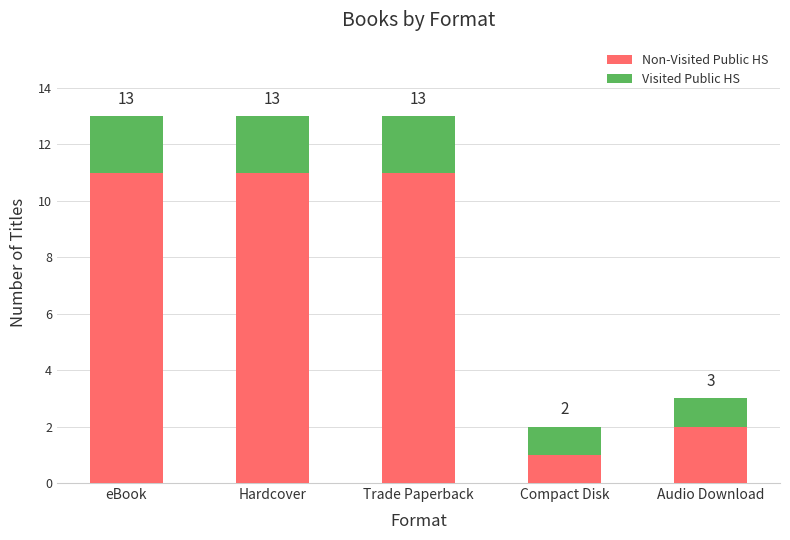

What is the sum of the Non-Visited Public HS values at Trade Paperback and Audio Download?

13